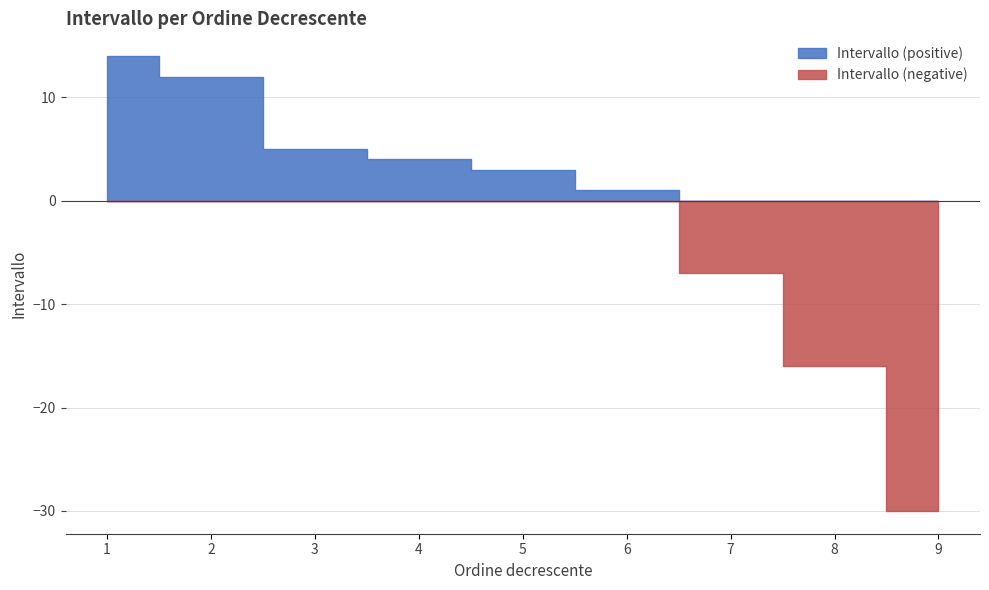

At which category does the chart reach its minimum across all series?

9